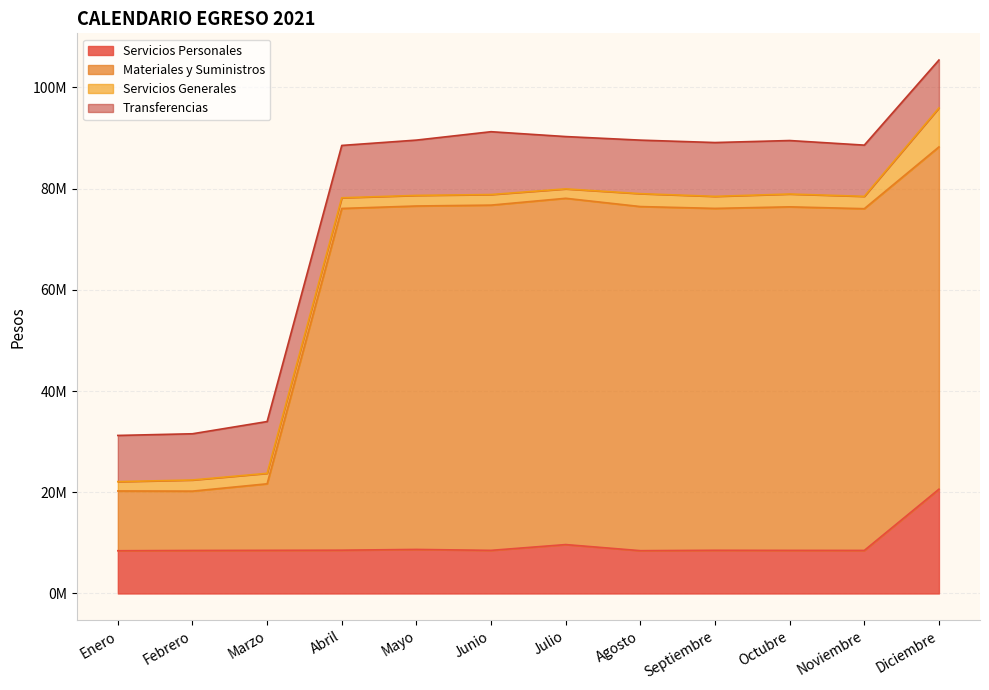

Does the chart display data point markers on the line(s)?

No